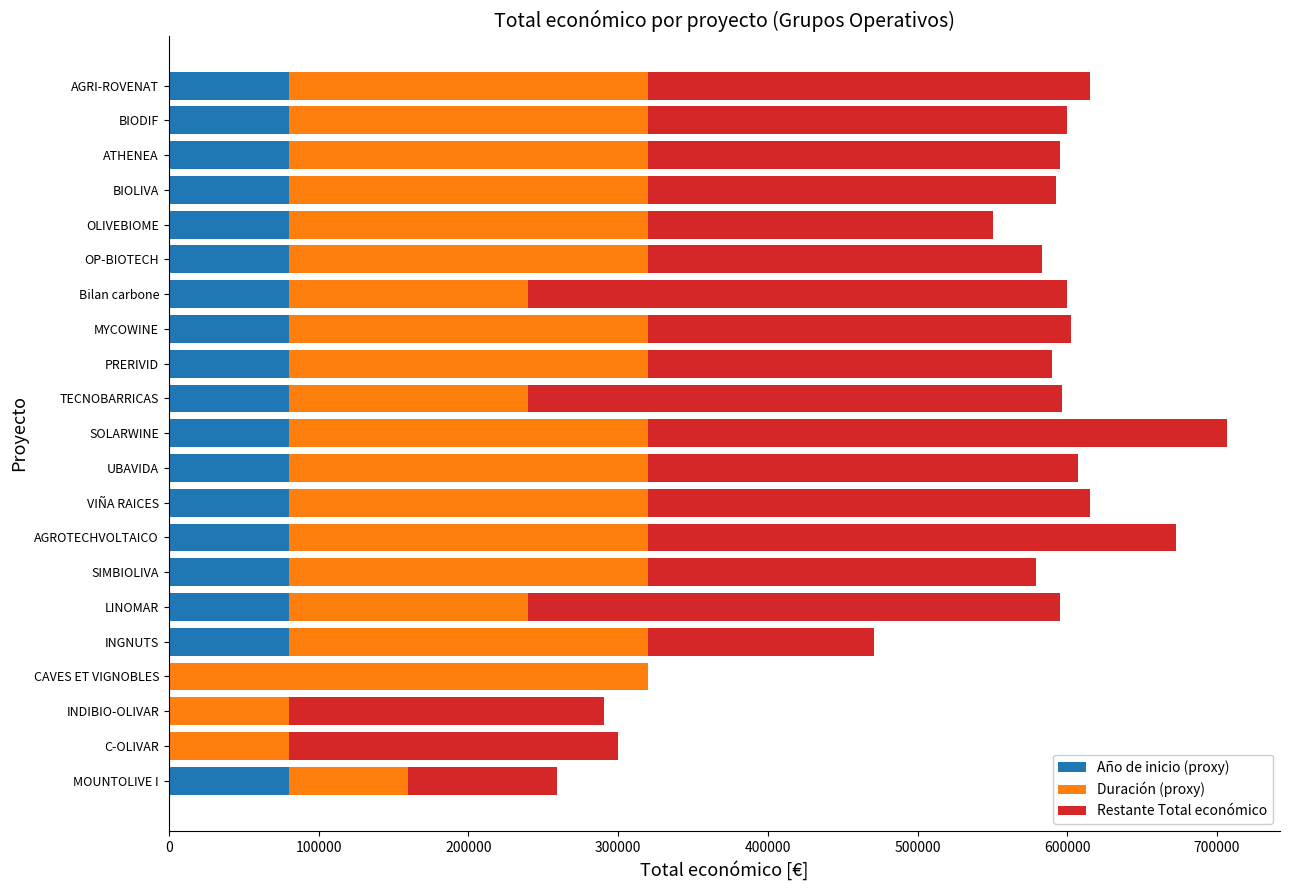

What is the total value across all series at TECNOBARRICAS?

596384